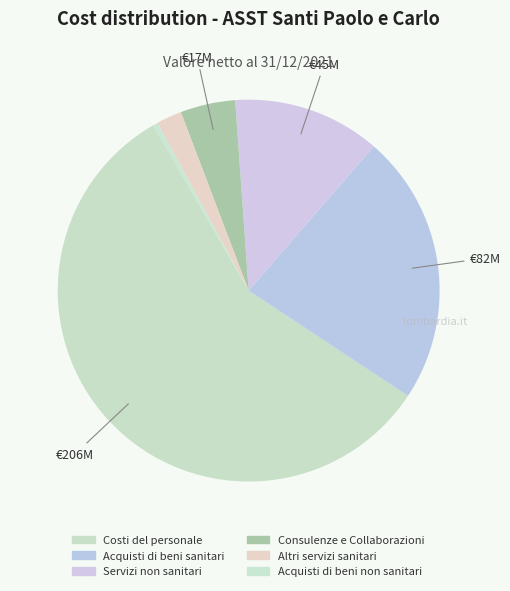

Rank the categories by value from highest to lowest.

Costi del personale, Acquisti di beni sanitari, Servizi non sanitari, Consulenze e Collaborazioni, Altri servizi sanitari, Acquisti di beni non sanitari